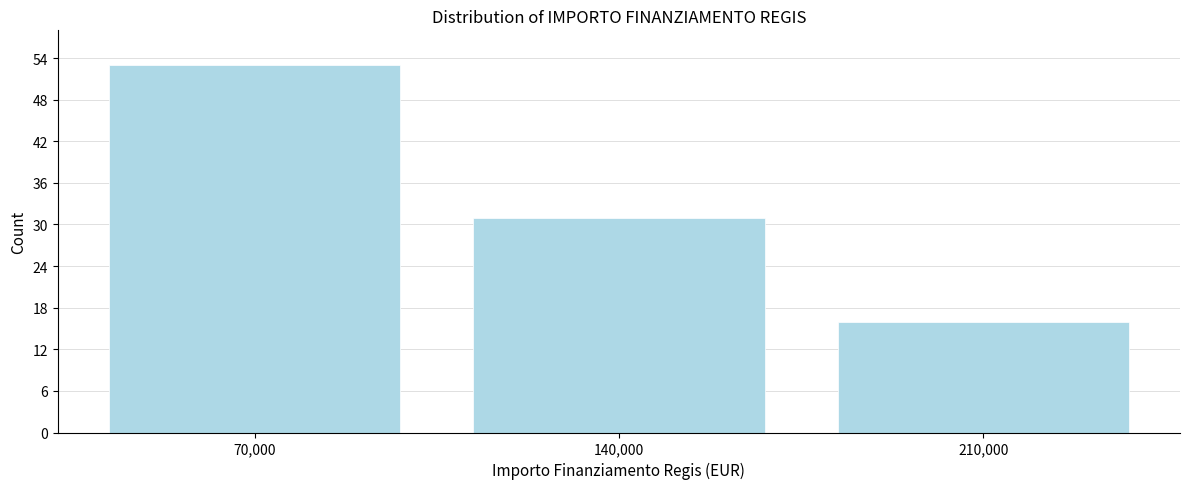

Reading left to right, transcribe all the data shown in this chart.

70,000=53	140,000=31	210,000=16